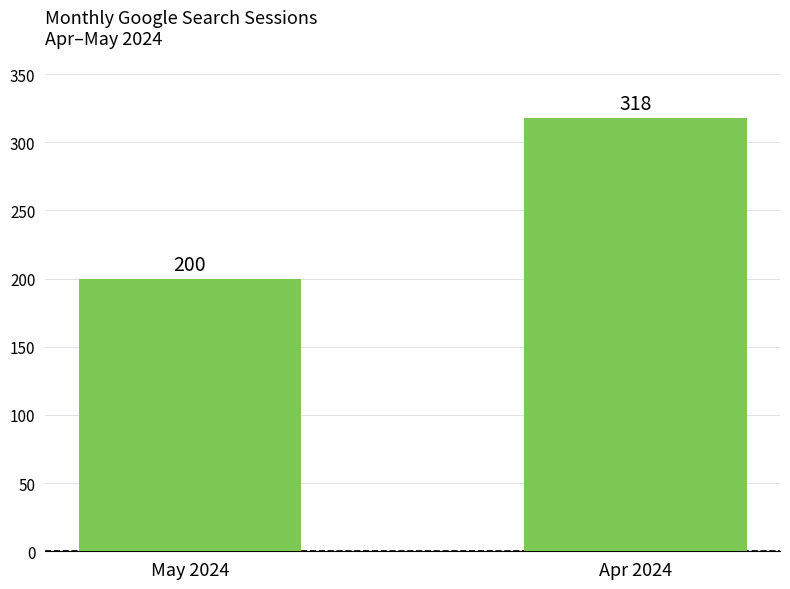

Reading left to right, transcribe all the data shown in this chart.

200	318